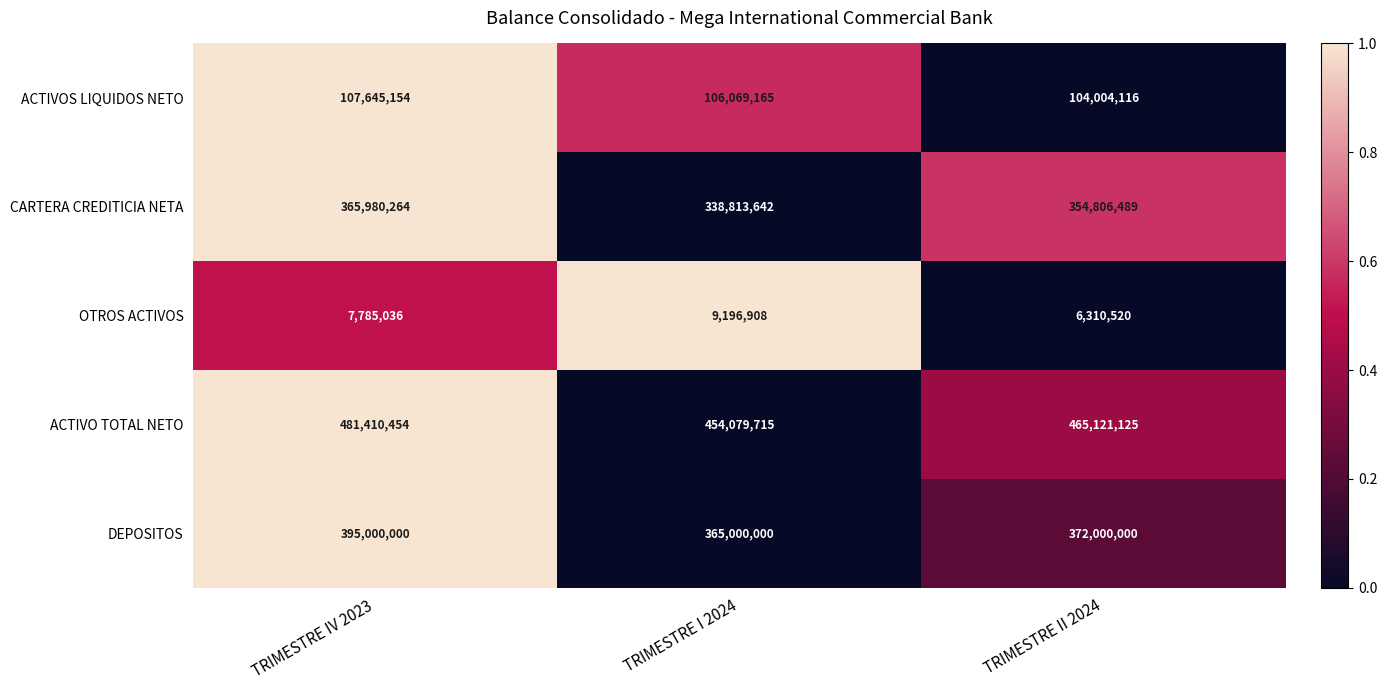

What is the difference between the maximum and minimum values in the ACTIVOS LIQUIDOS NETO series?

3641038